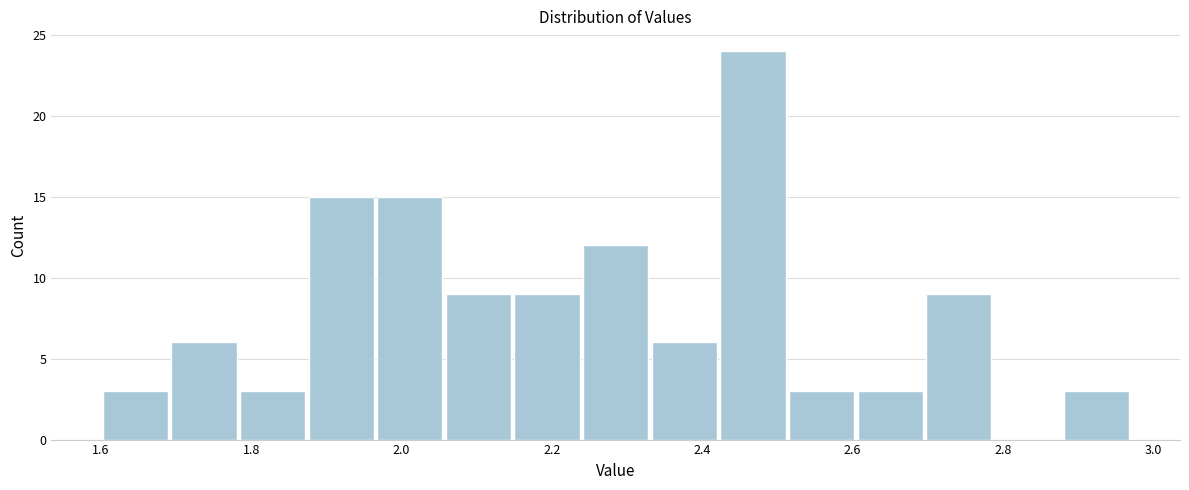

How tall is the bar that spans 2.52 to 2.60 on the x-axis? Neither the bar edges nor the heights are printed on the chart, so give them approximately, as read against the axes.

3